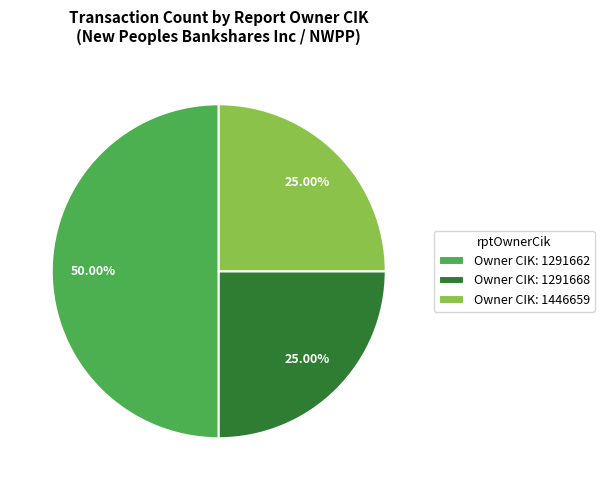

Is Owner CIK: 1291668 the majority of the pie?

No